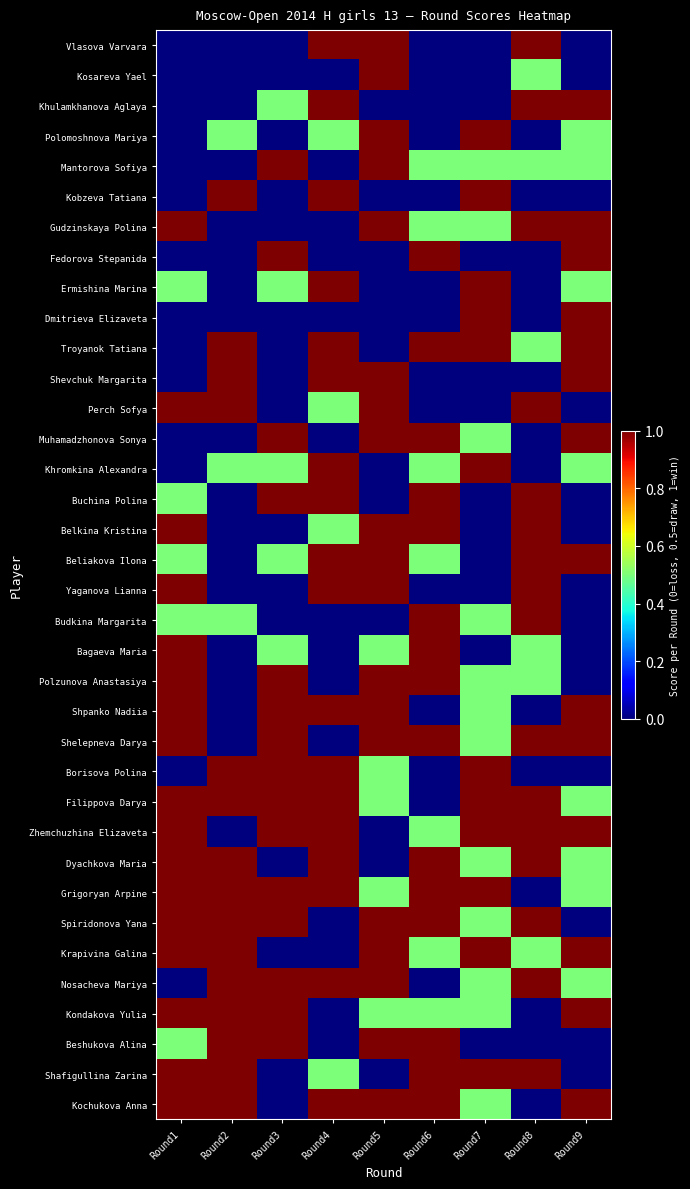

What is the spread (max minus min) of values at Round3?

1.0